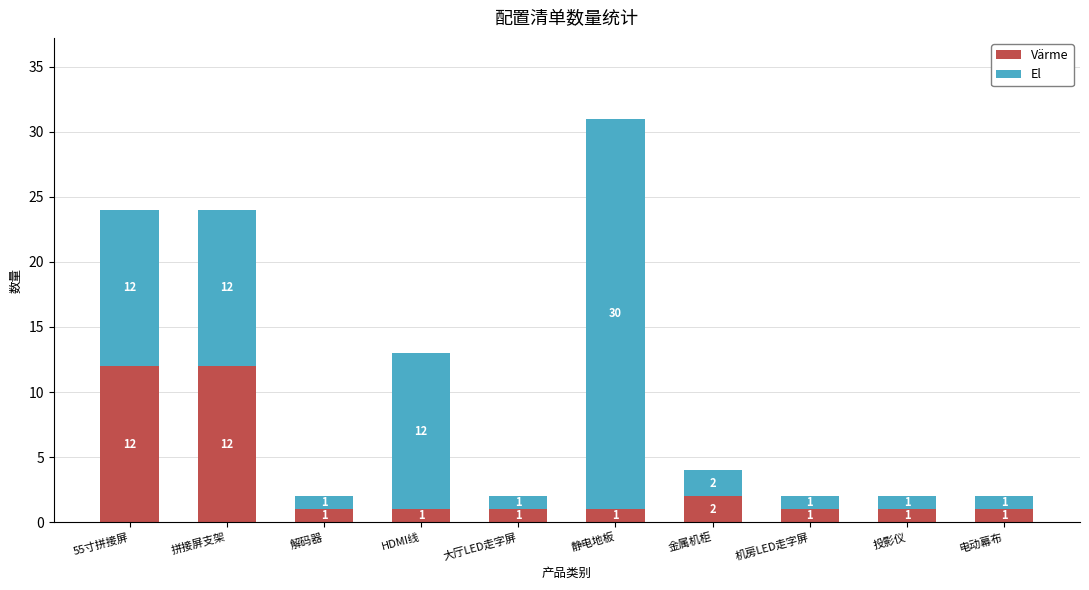

Reading left to right, list the values for the Värme series.

55寸拼接屏=12	拼接屏支架=12	解码器=1	HDMI线=1	大厅LED走字屏=1	静电地板=1	金属机柜=2	机房LED走字屏=1	投影仪=1	电动幕布=1